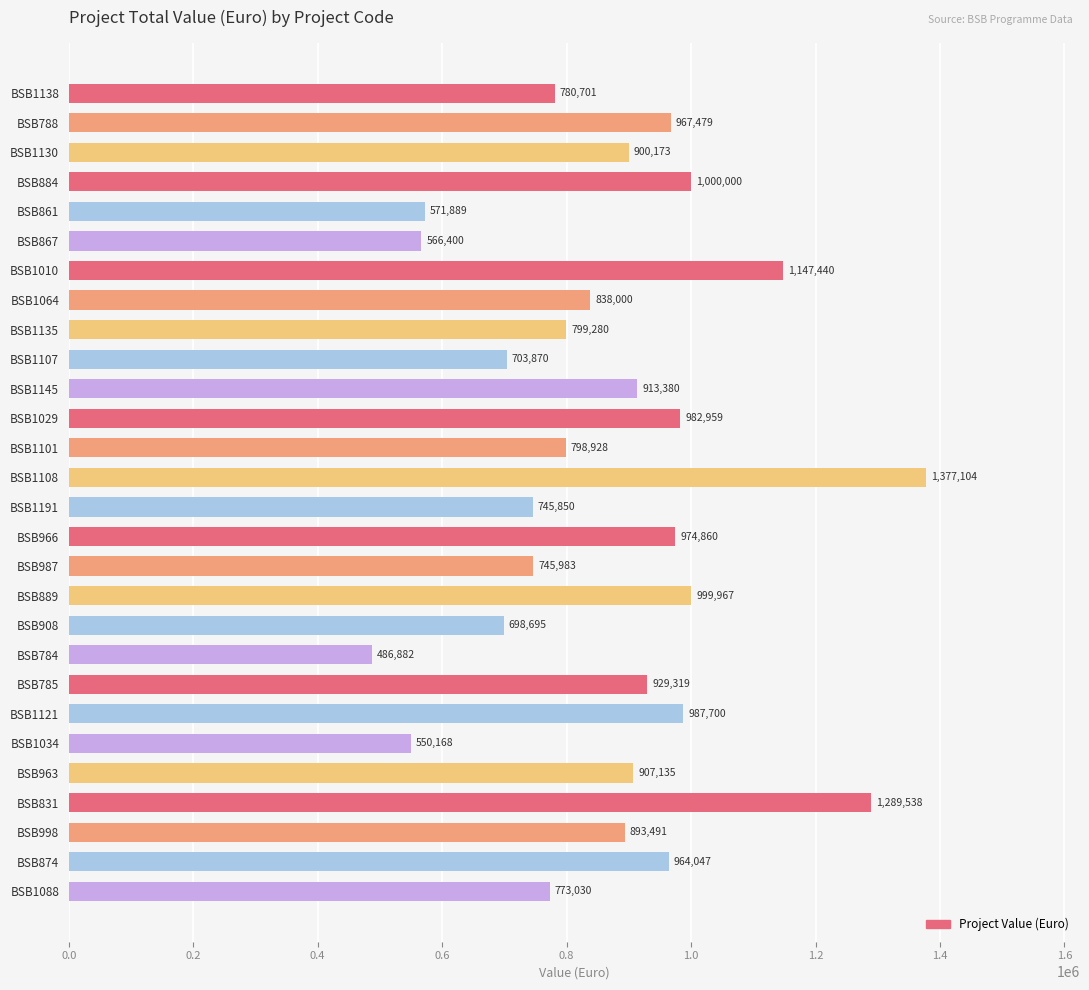

Is it true that the value at BSB1034 is 731189.5?

False